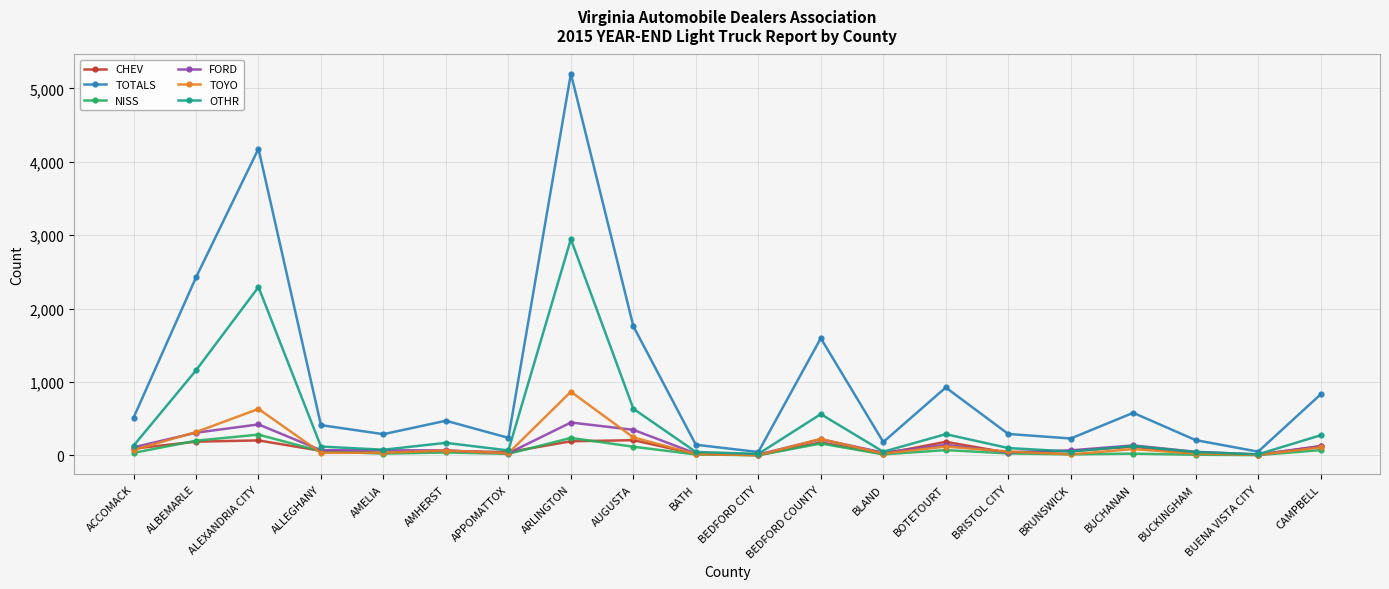

How many lines are shown in the chart?

6